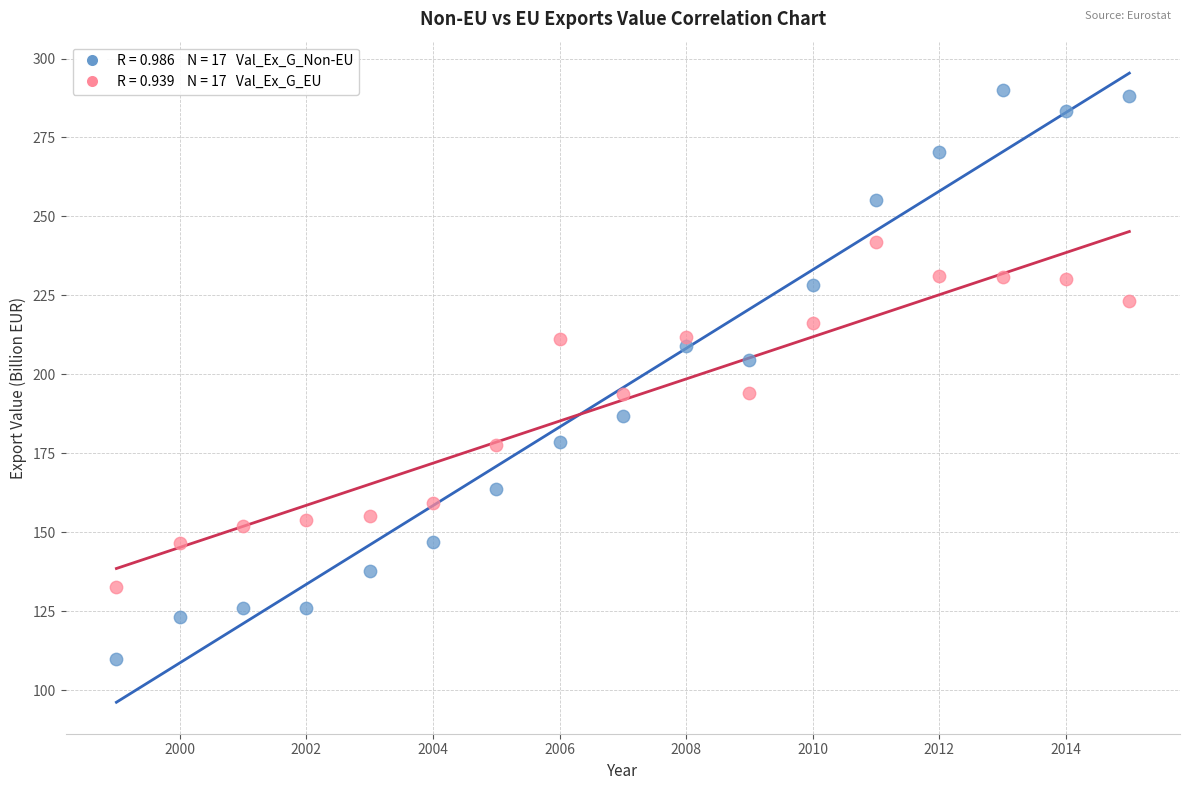

Across all data points, what is the range of X values (max minus min)?

16.0